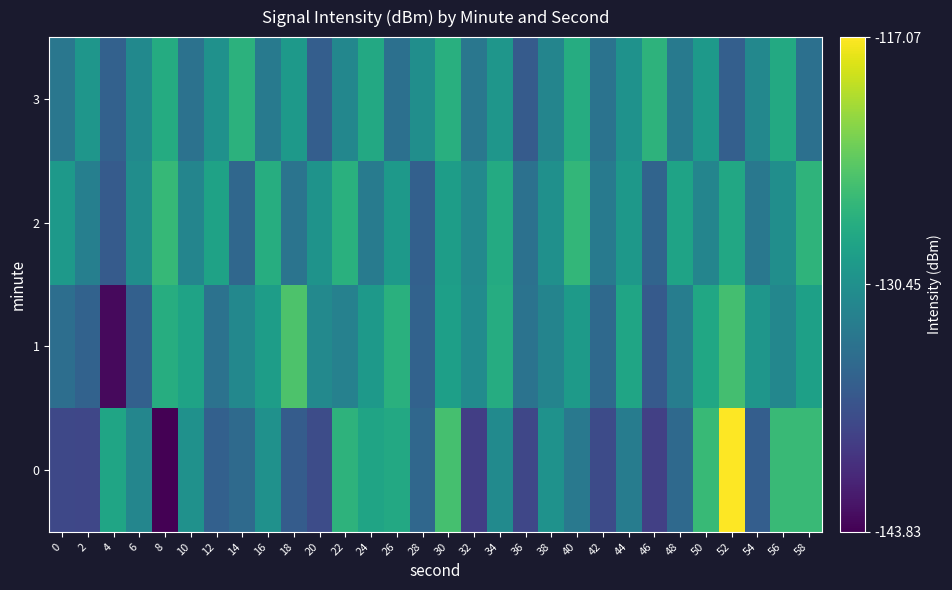

List the series in order of their peak value, highest first.

0, 1, 2, 3